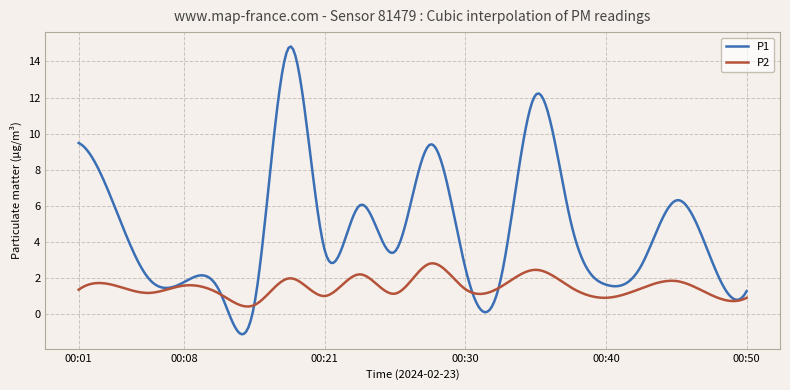

Which series has the largest total across all categories?

P1